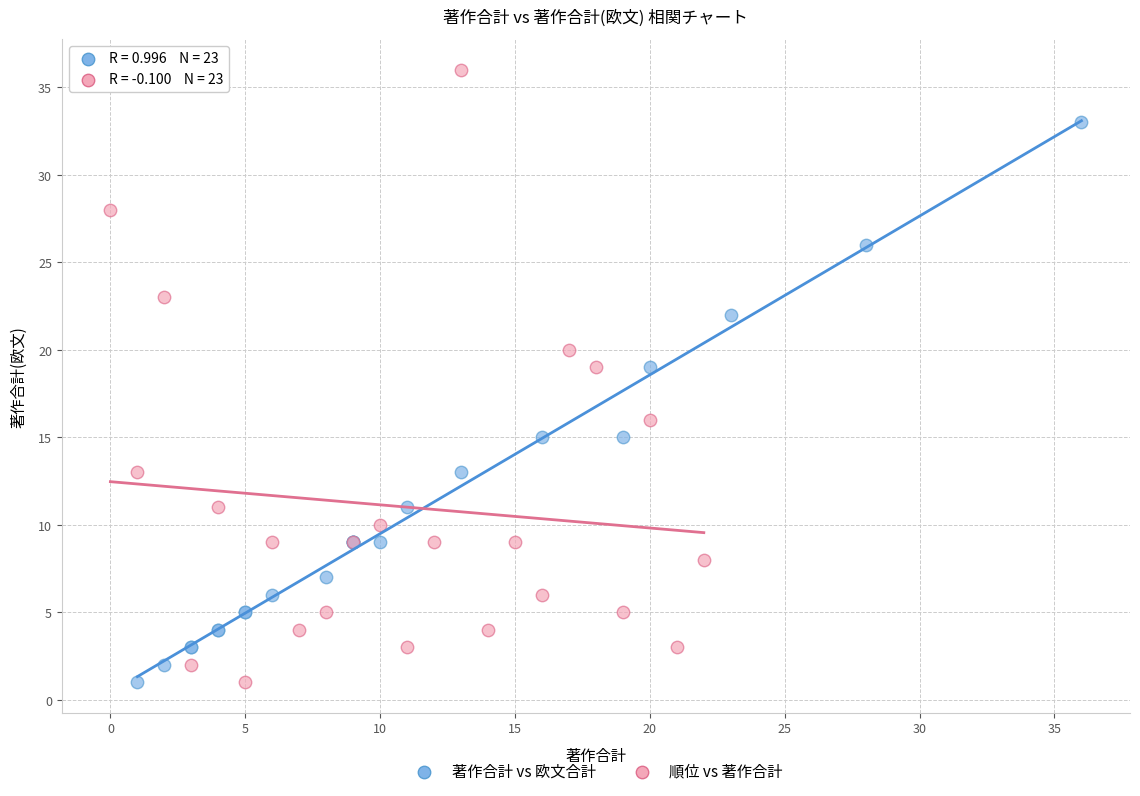

Which series contains the highest Y value?

順位 vs 著作合計